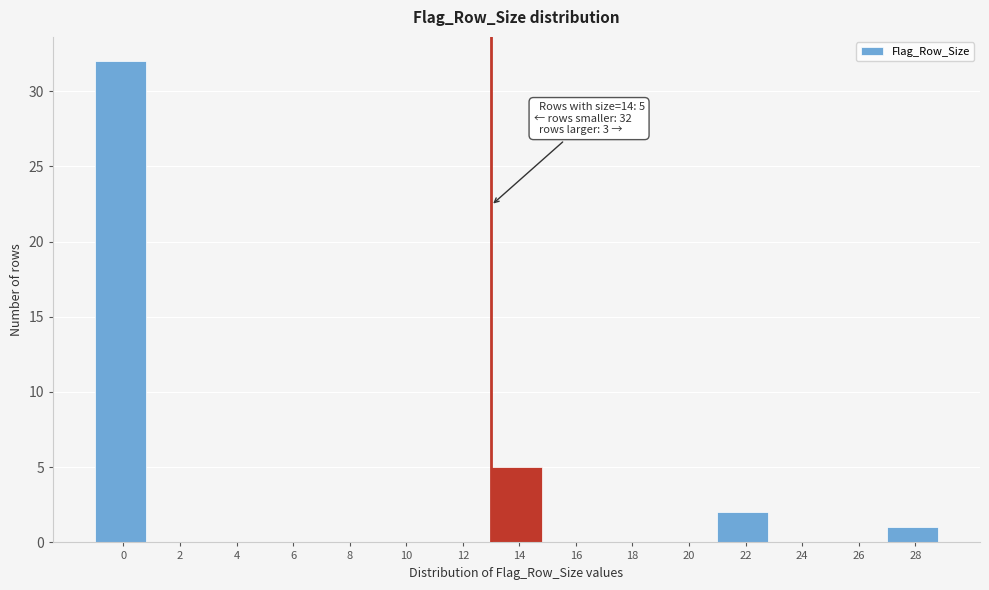

Reading left to right, transcribe all the data shown in this chart.

0=32	2=0	4=0	6=0	8=0	10=0	12=0	14=5	16=0	18=0	20=0	22=2	24=0	26=0	28=1